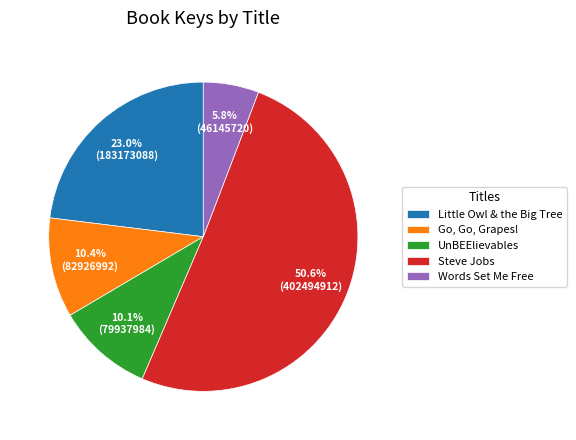

How much of the chart is everything except Words Set Me Free?

94.2%